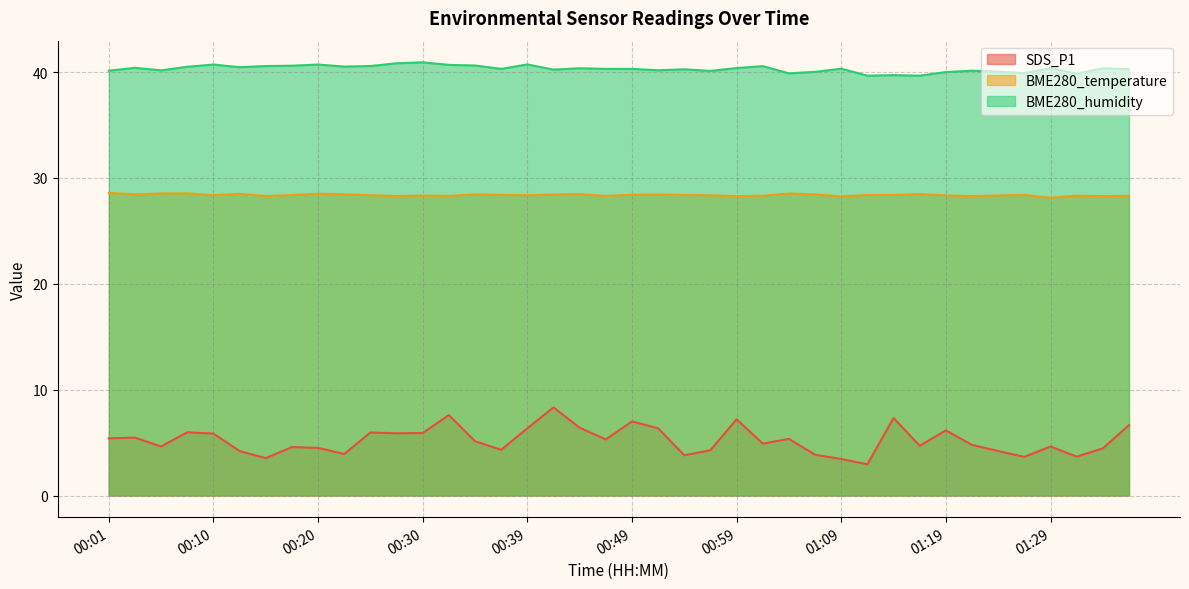

What position from the left is 01:09?

29